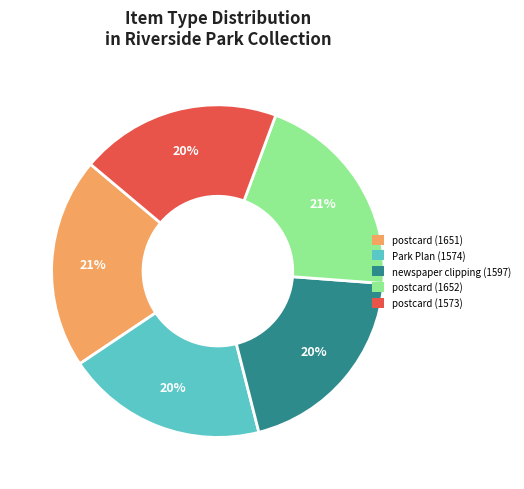

To the nearest percent, what is the average slice percentage?

20%